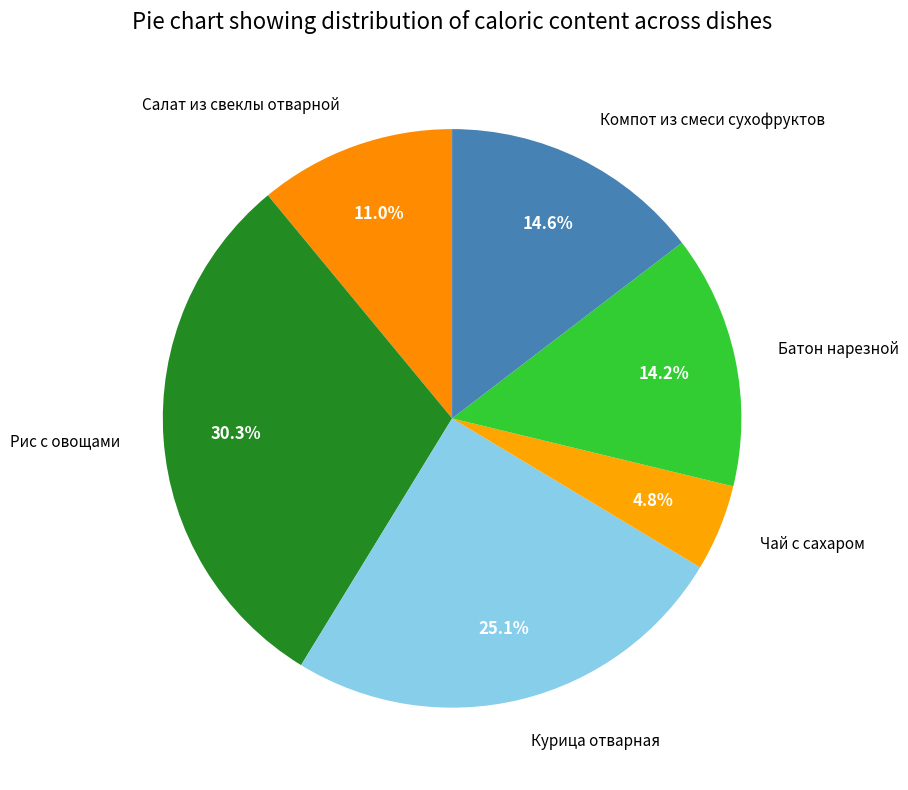

To the nearest percent, what is the combined percentage of Батон нарезной and Рис с овощами?

44%